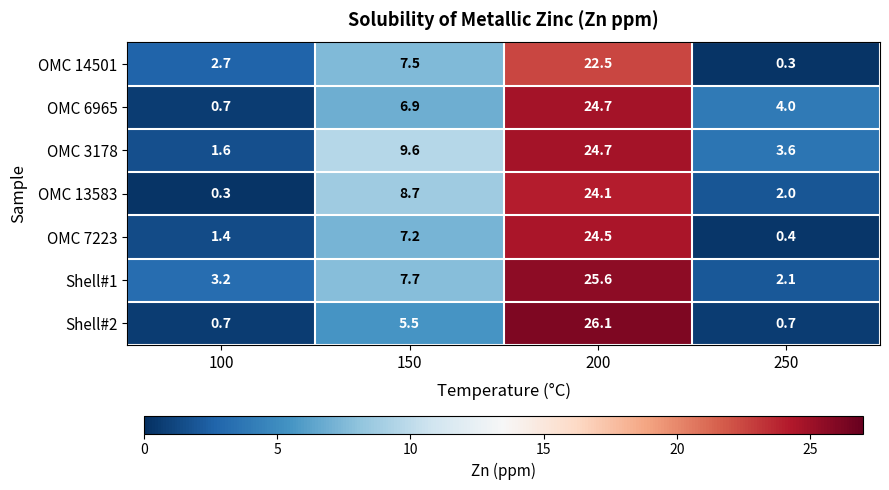

Reading left to right, what are all the values shown in this chart?

OMC 14501: 2.7	7.5	22.5	0.3
OMC 6965: 0.7	6.9	24.7	4.0
OMC 3178: 1.6	9.6	24.7	3.6
OMC 13583: 0.3	8.7	24.1	2.0
OMC 7223: 1.4	7.2	24.5	0.4
Shell#1: 3.2	7.7	25.6	2.1
Shell#2: 0.7	5.5	26.1	0.7